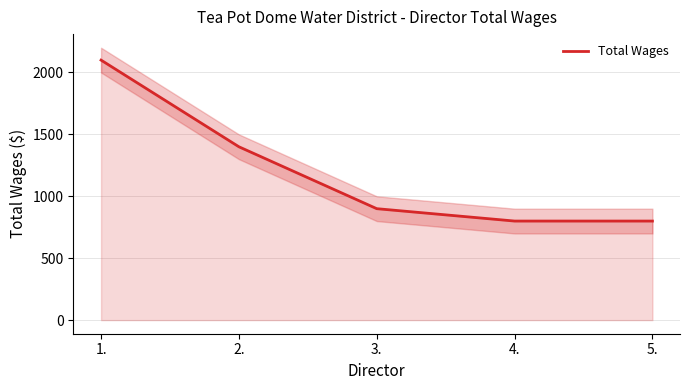

What is the greatest value displayed?

2100